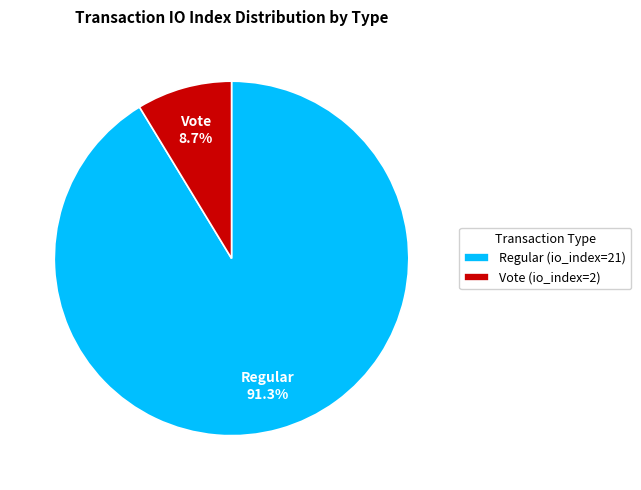

Which slice is the largest?

Regular (io_index=21)